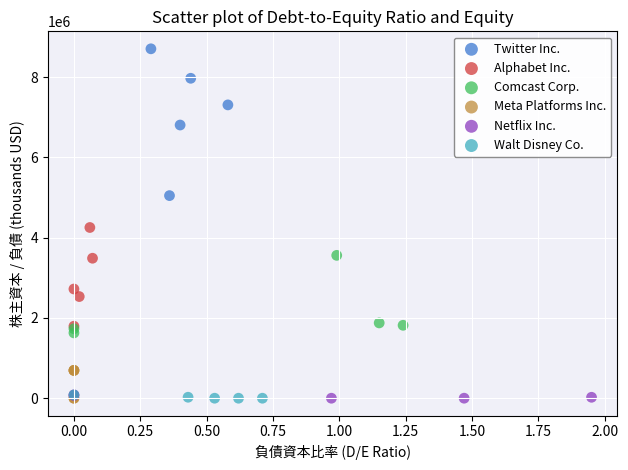

Which series has the largest Y range (max minus min)?

Twitter Inc.